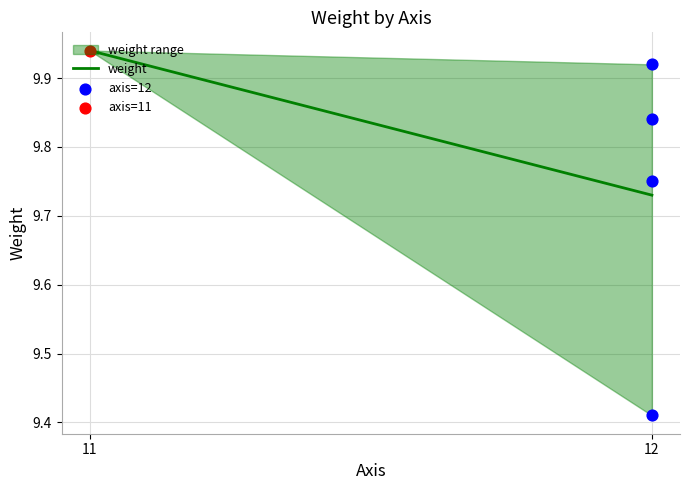

What is the ratio of the value at 11 to the value at 12?

1.0